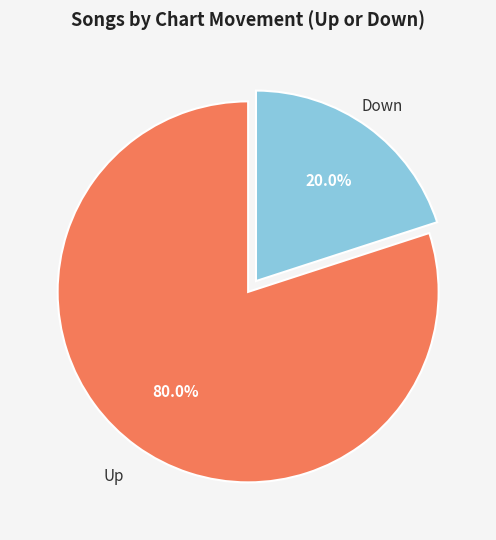

How many segments does this pie chart have?

2